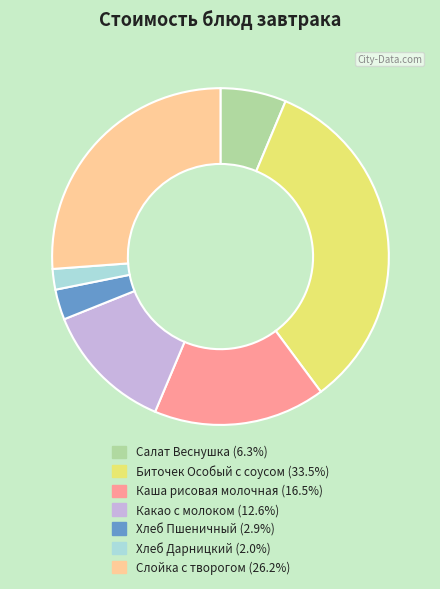

Is the sum of Хлеб Дарницкий (2.0%) and Хлеб Пшеничный (2.9%) greater than half?

No